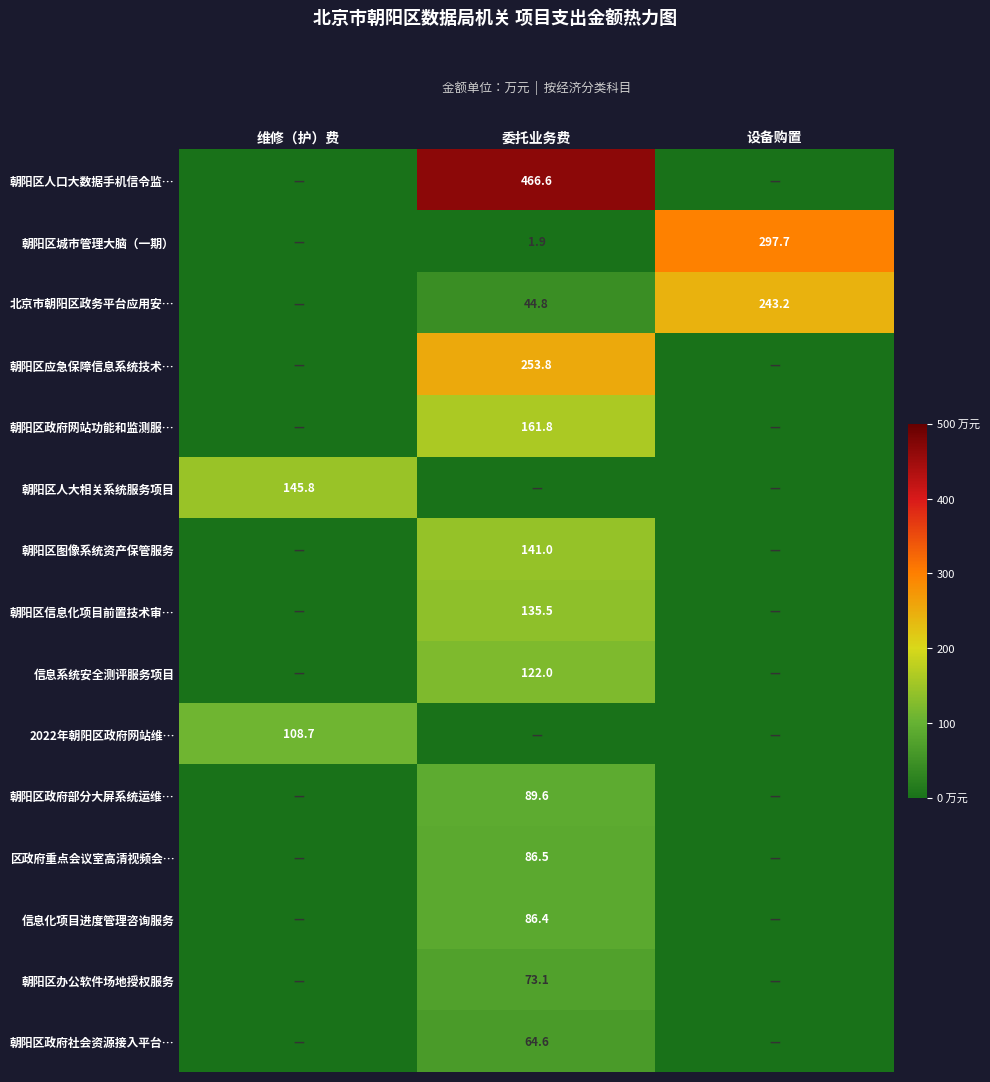

Count the number of categories in the chart.

3